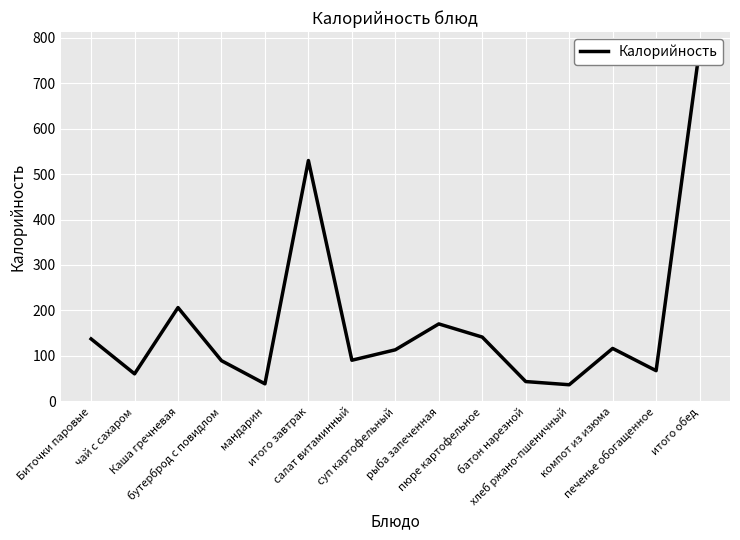

Reading right to left, list all the values displayed in this chart.

итого обед=776	печенье обогащенное=67	компот из изюма=116	хлеб ржано-пшеничный=36	батон нарезной=43	пюре картофельное=141	рыба запеченная=170	суп картофельный=113	салат витаминный=90	итого завтрак=530	мандарин=38	бутерброд с повидлом=89	Каша гречневая=206	чай с сахаром=60	Биточки паровые=137